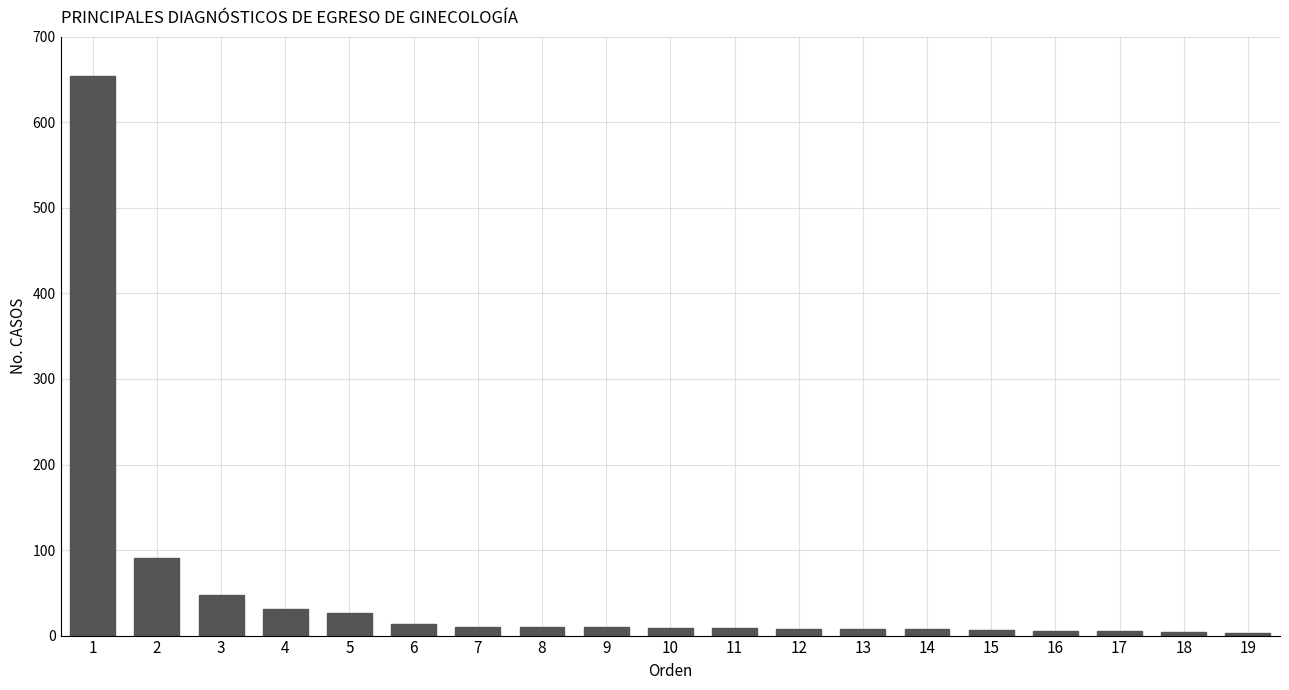

What is the difference between the maximum and second lowest values?

650